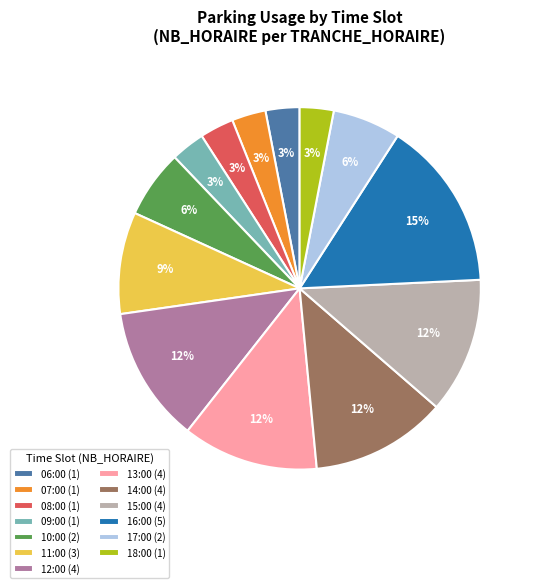

Is it true that 09:00 (1) is 3% of the pie?

True